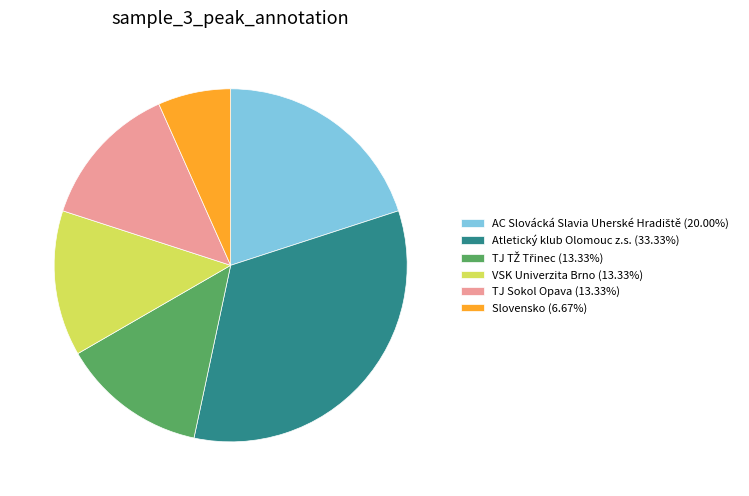

True or false: VSK Univerzita Brno accounts for 5% of the total.

False